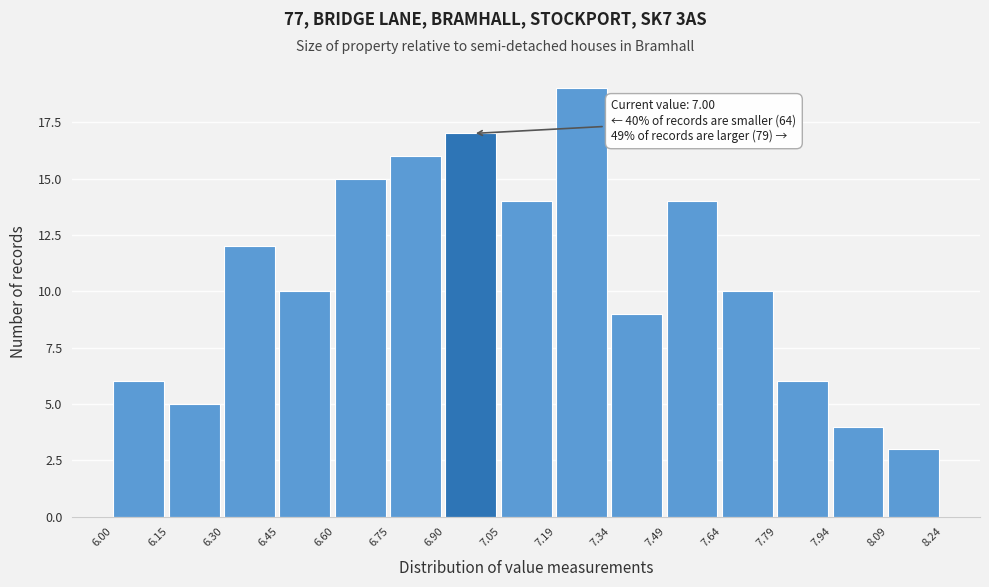

Over which range of the x-axis is the bar tallest?

7.19 to 7.34